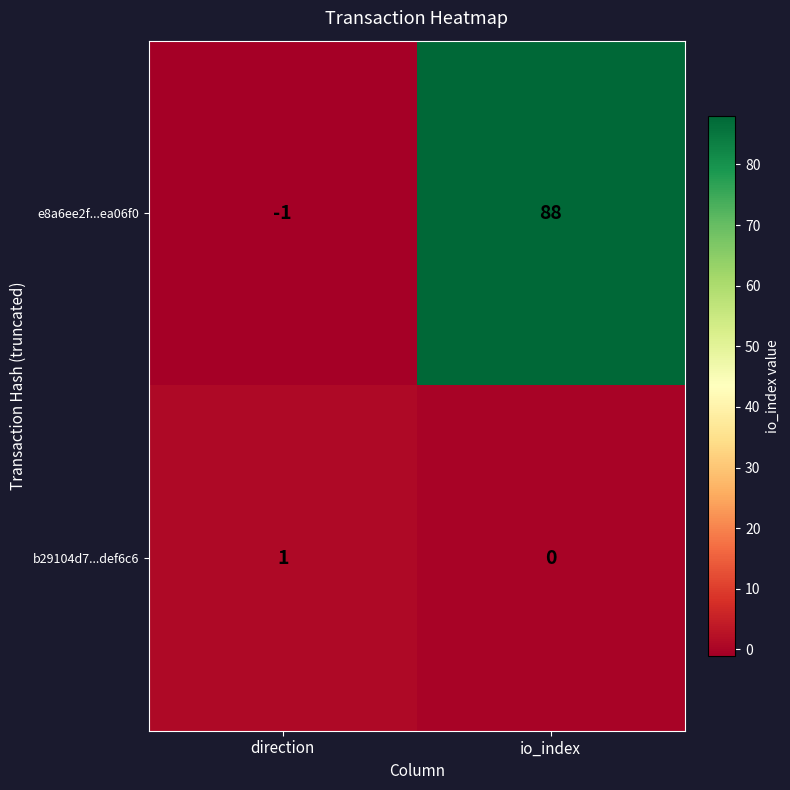

What is the smallest value displayed?

-1